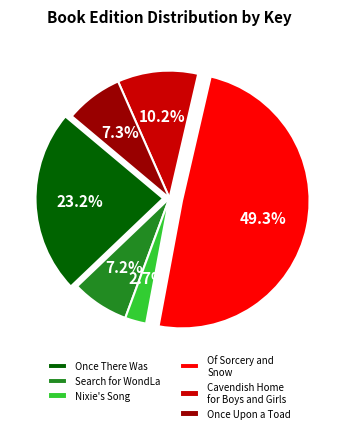

The Nixie's Song slice represents 3% of the pie. True or false?

True